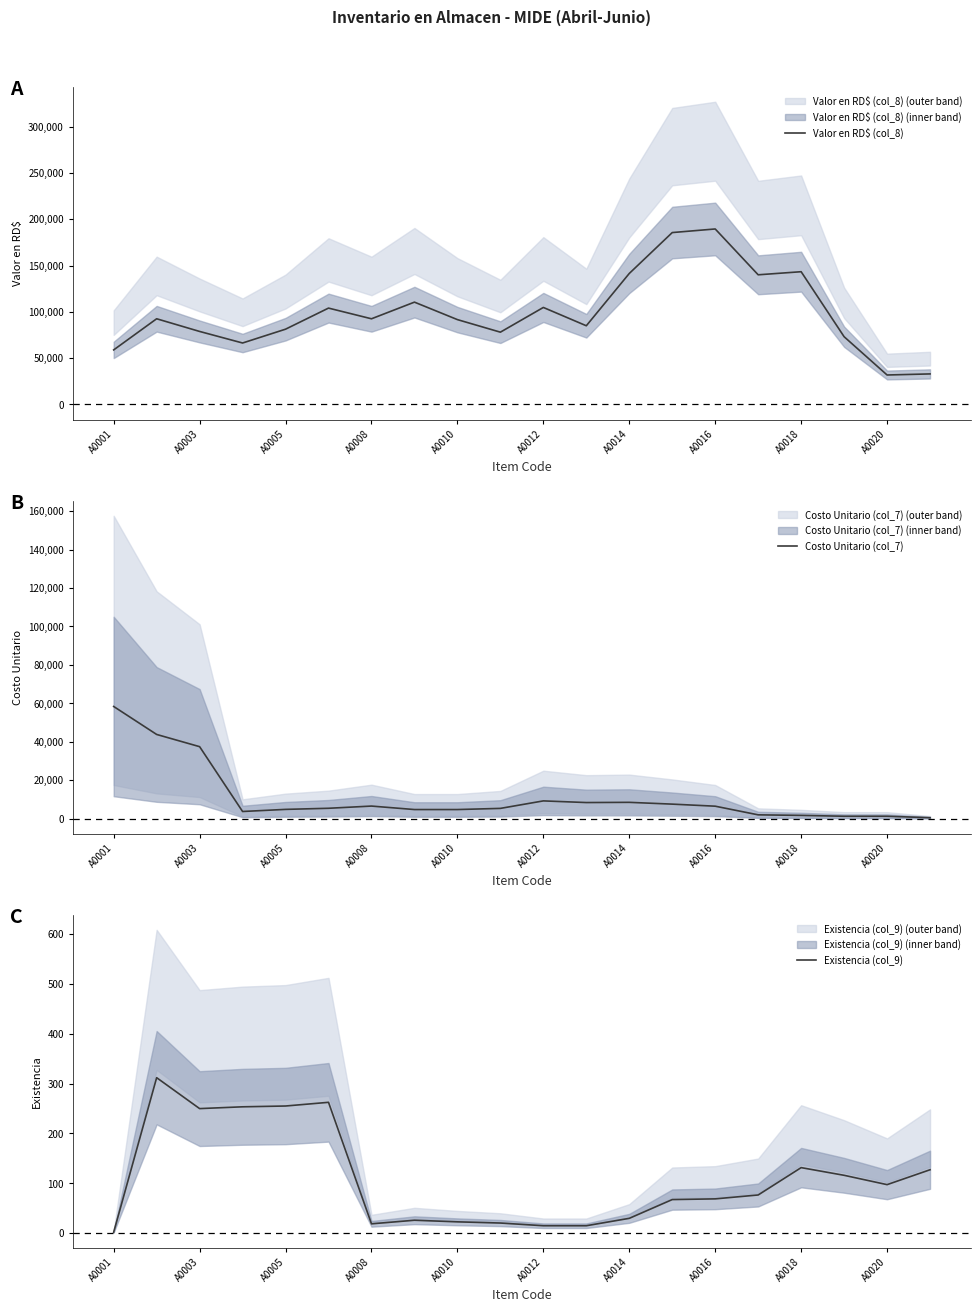

What is the difference between the maximum and minimum values in the Costo Unitario (col_7) series?

57855.2